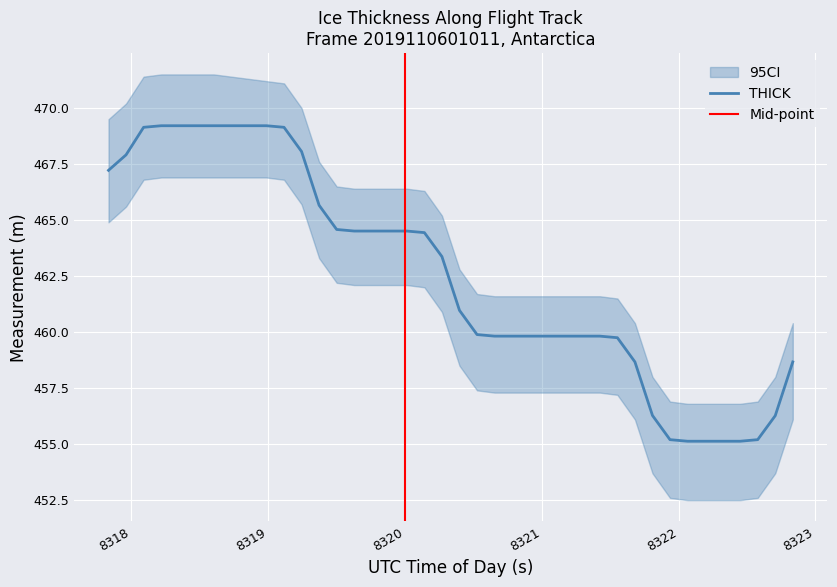

True or false: THICK and BOTTOM intersect in this chart.

False